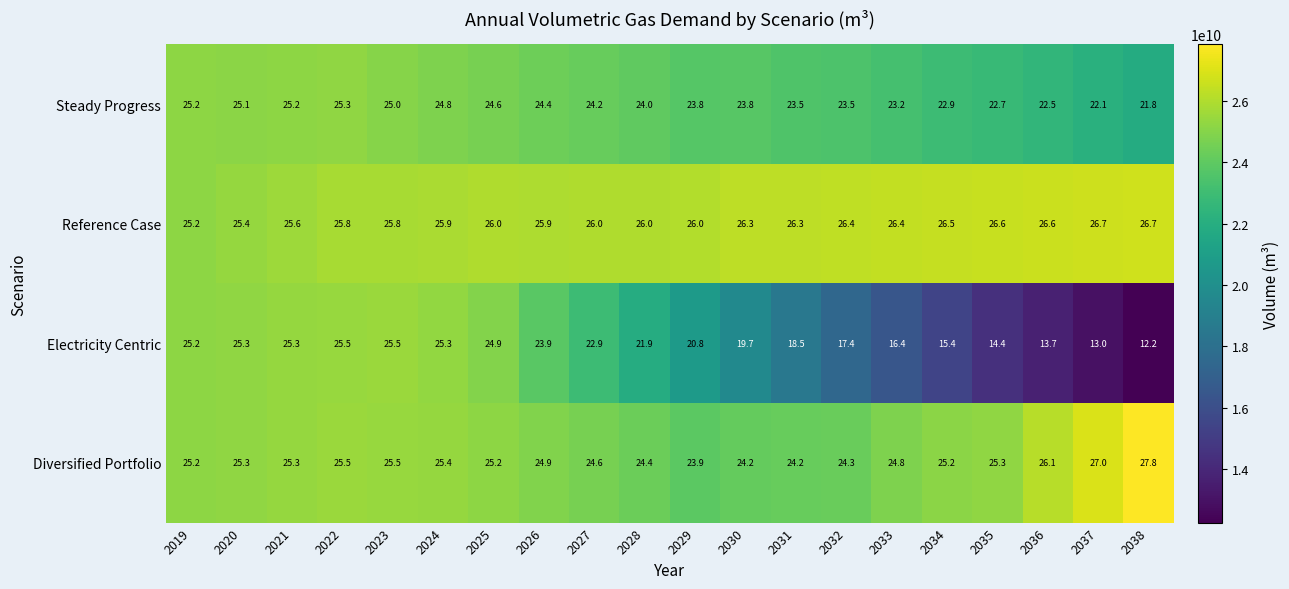

What is the difference between the second highest and second lowest values in the Reference Case series?

1.3